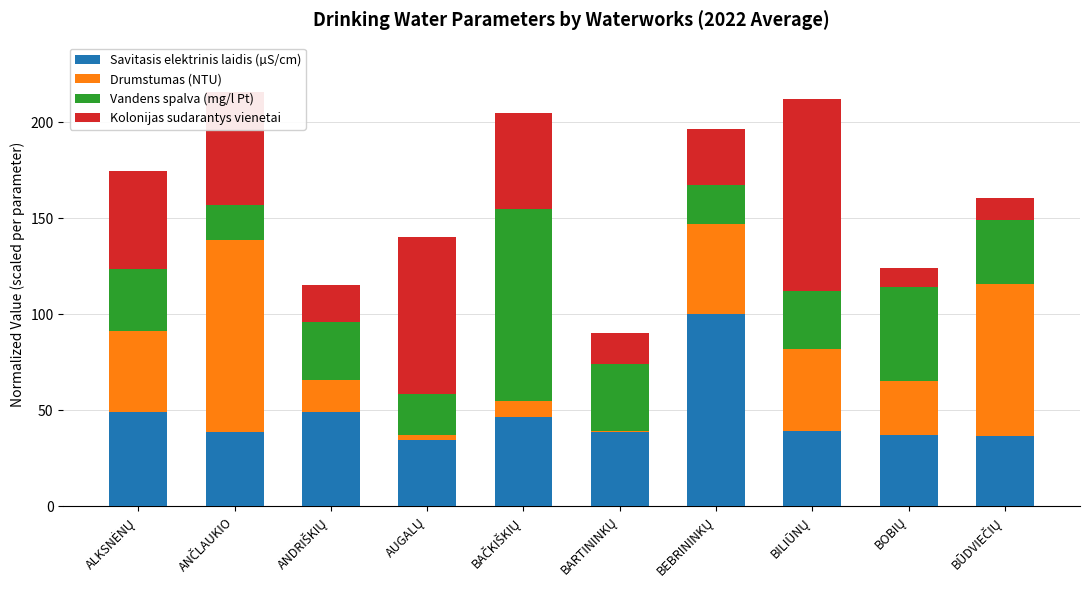

Does the chart contain stacked bars?

Yes